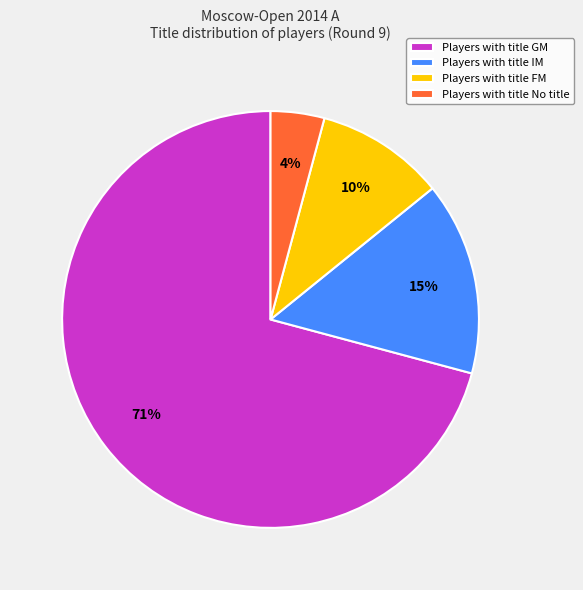

Is it true that Players with title FM is 1% of the pie?

False